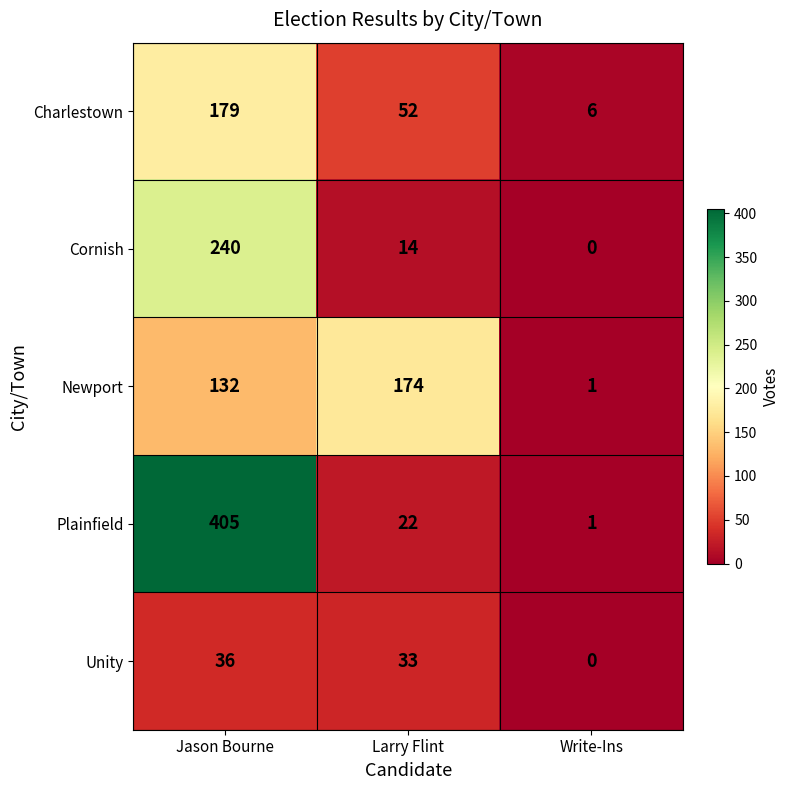

Is it true that Cornish equals -127 at Write-Ins?

False